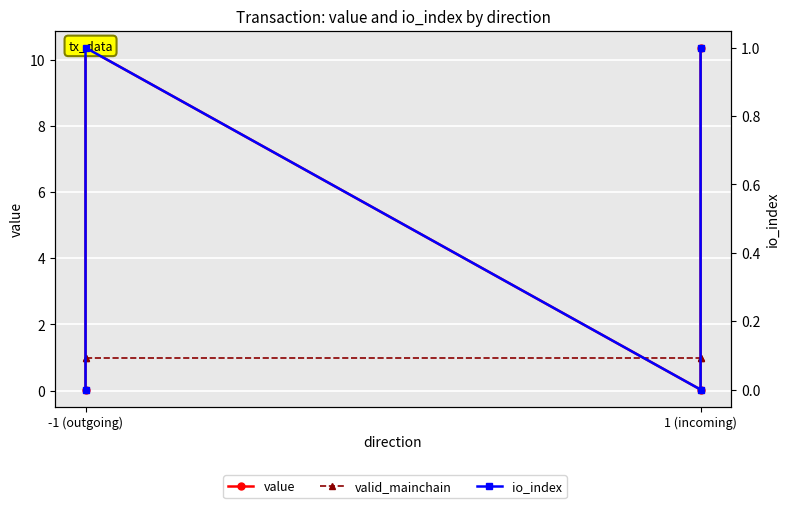

True or false: valid_mainchain has a value of 1.0 at 1 (incoming).

True